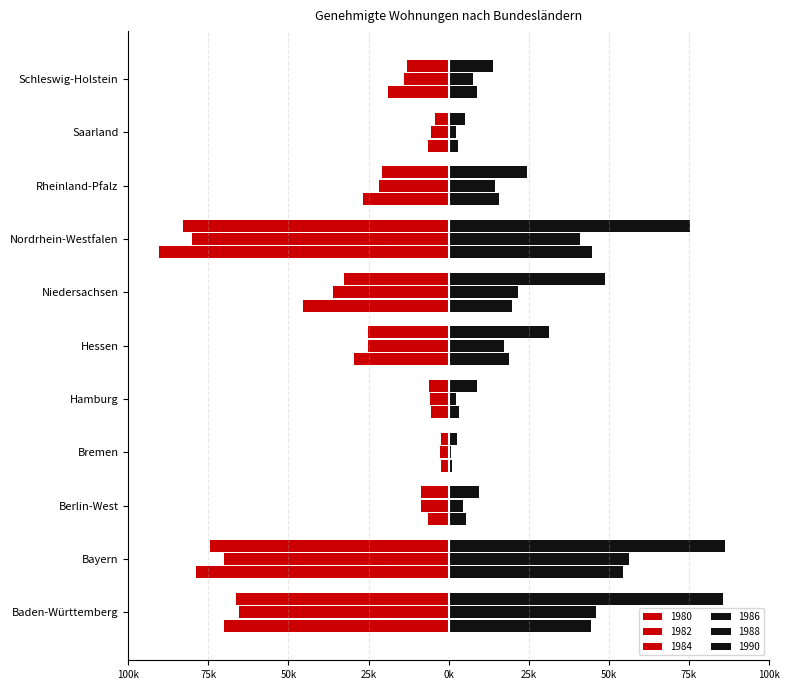

Between Bayern and Baden-Württemberg, which is larger?

Baden-Württemberg